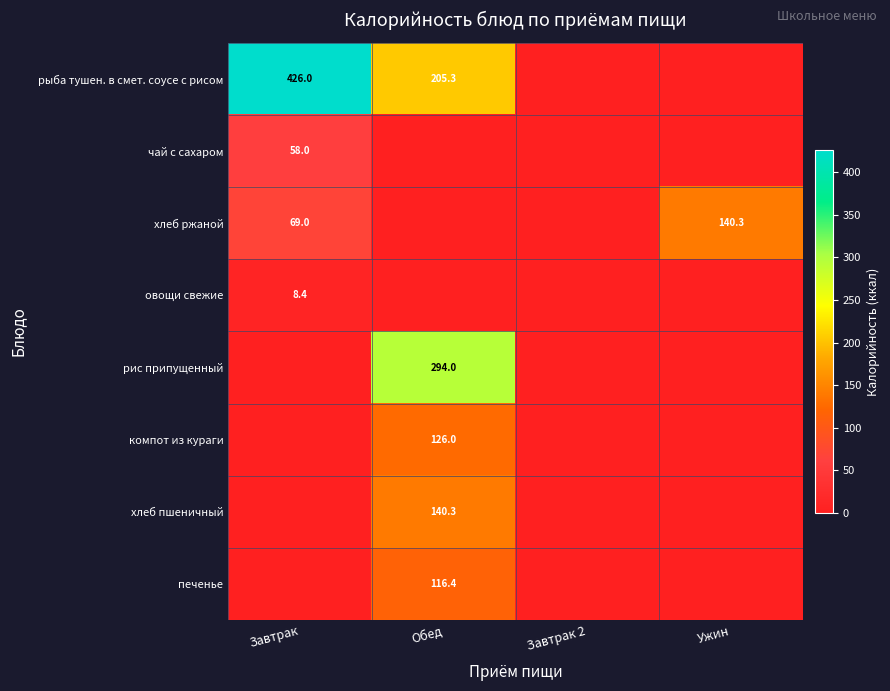

True or false: компот из кураги has a value of 62.8 at Обед.

False